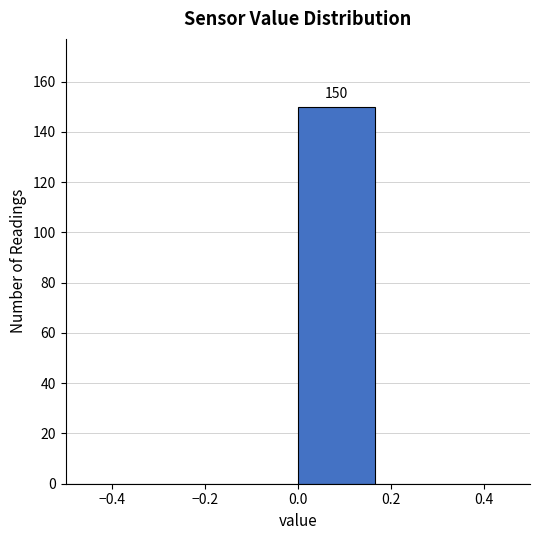

Over which range of the x-axis is the bar tallest?

0.00 to 0.16